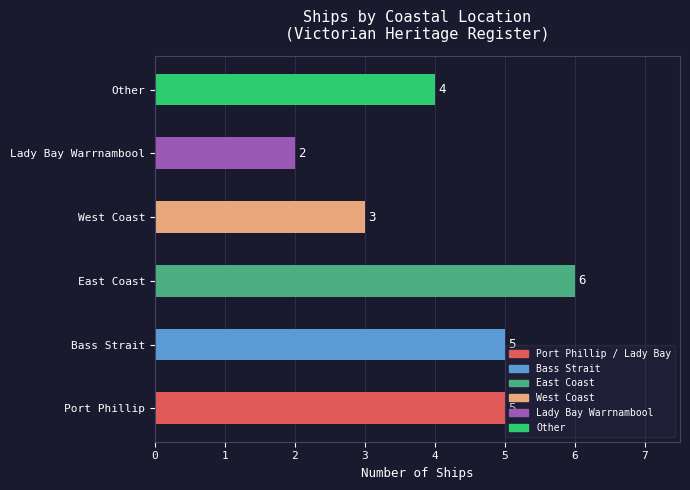

At which label is the value closest to 4?

Other